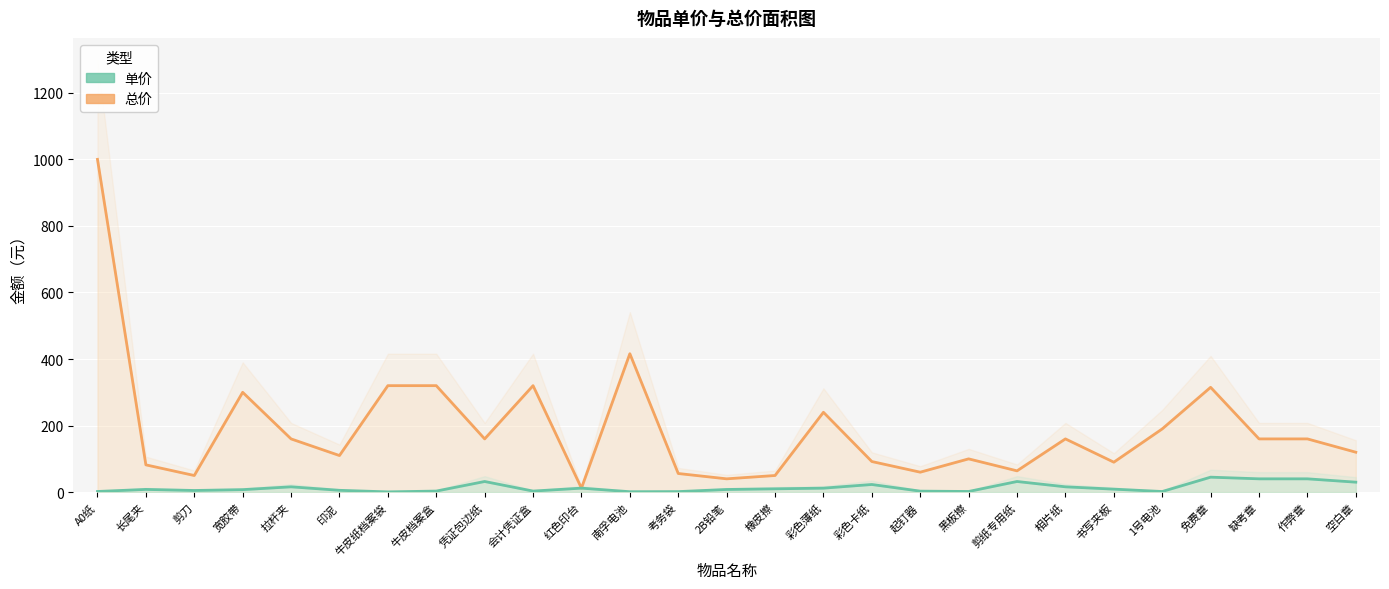

What is the difference between the maximum and second lowest values in the 单价 series?

43.7